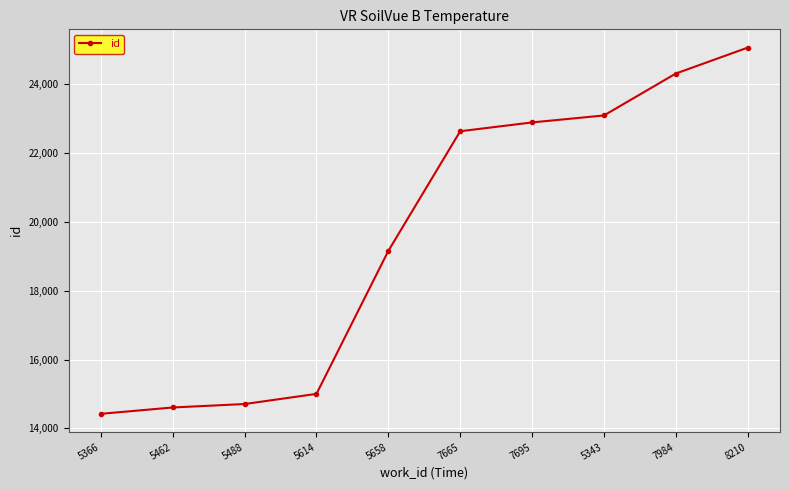

What is the label of the 2nd point from the left?

5462